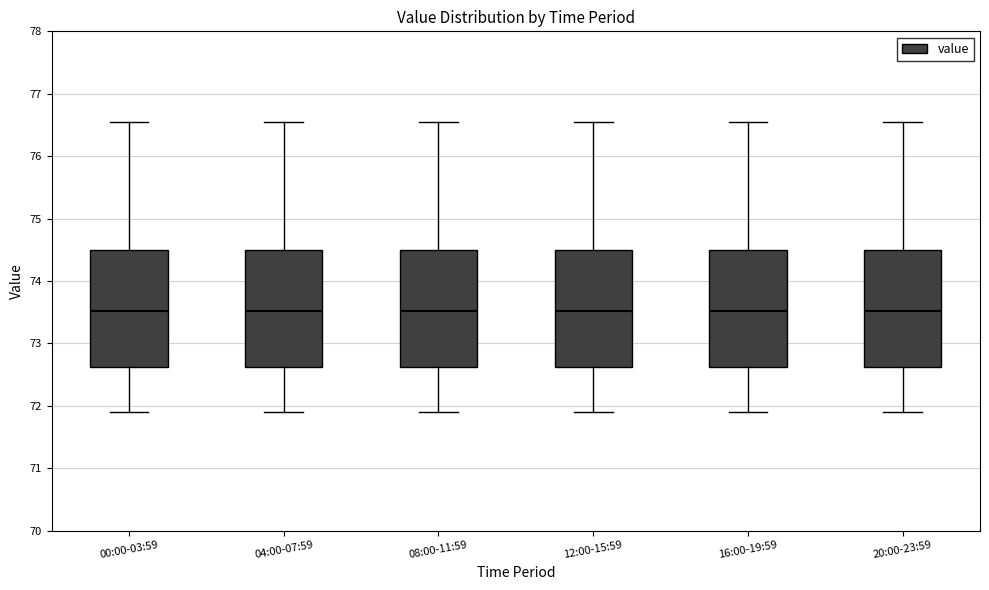

Reading left to right, read every box against the y-axis: the position of its median line, the range the box covers, and the ends of its whiskers. The values are not printed on the chart, so give them approximately, as read against the axis.

00:00-03:59: median 73.5, box 72.6 to 74.5, whiskers 71.9 to 76.5
04:00-07:59: median 73.5, box 72.6 to 74.5, whiskers 71.9 to 76.5
08:00-11:59: median 73.5, box 72.6 to 74.5, whiskers 71.9 to 76.5
12:00-15:59: median 73.5, box 72.6 to 74.5, whiskers 71.9 to 76.5
16:00-19:59: median 73.5, box 72.6 to 74.5, whiskers 71.9 to 76.5
20:00-23:59: median 73.5, box 72.6 to 74.5, whiskers 71.9 to 76.5